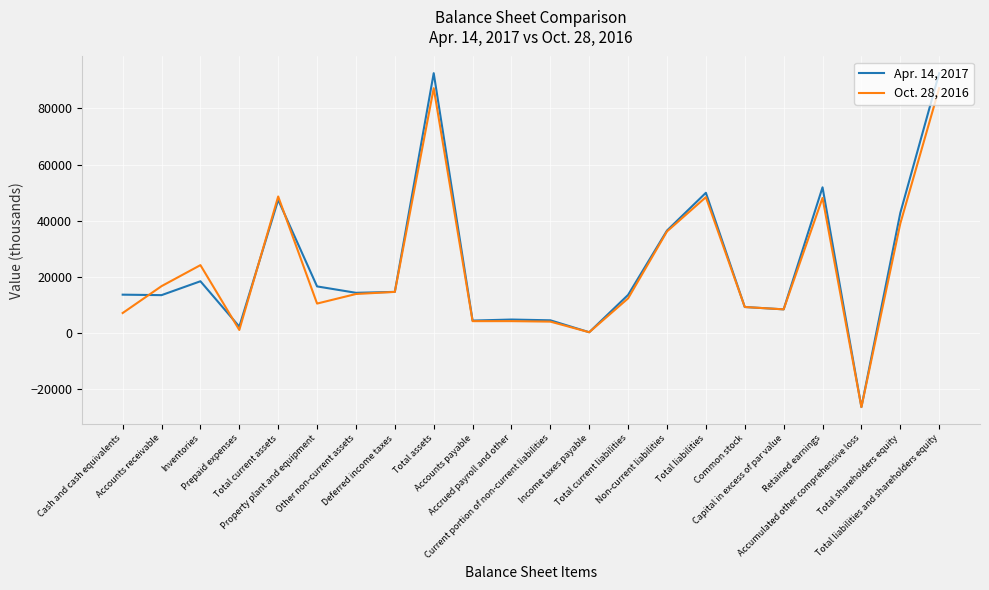

Does the chart display data point markers on the line(s)?

No